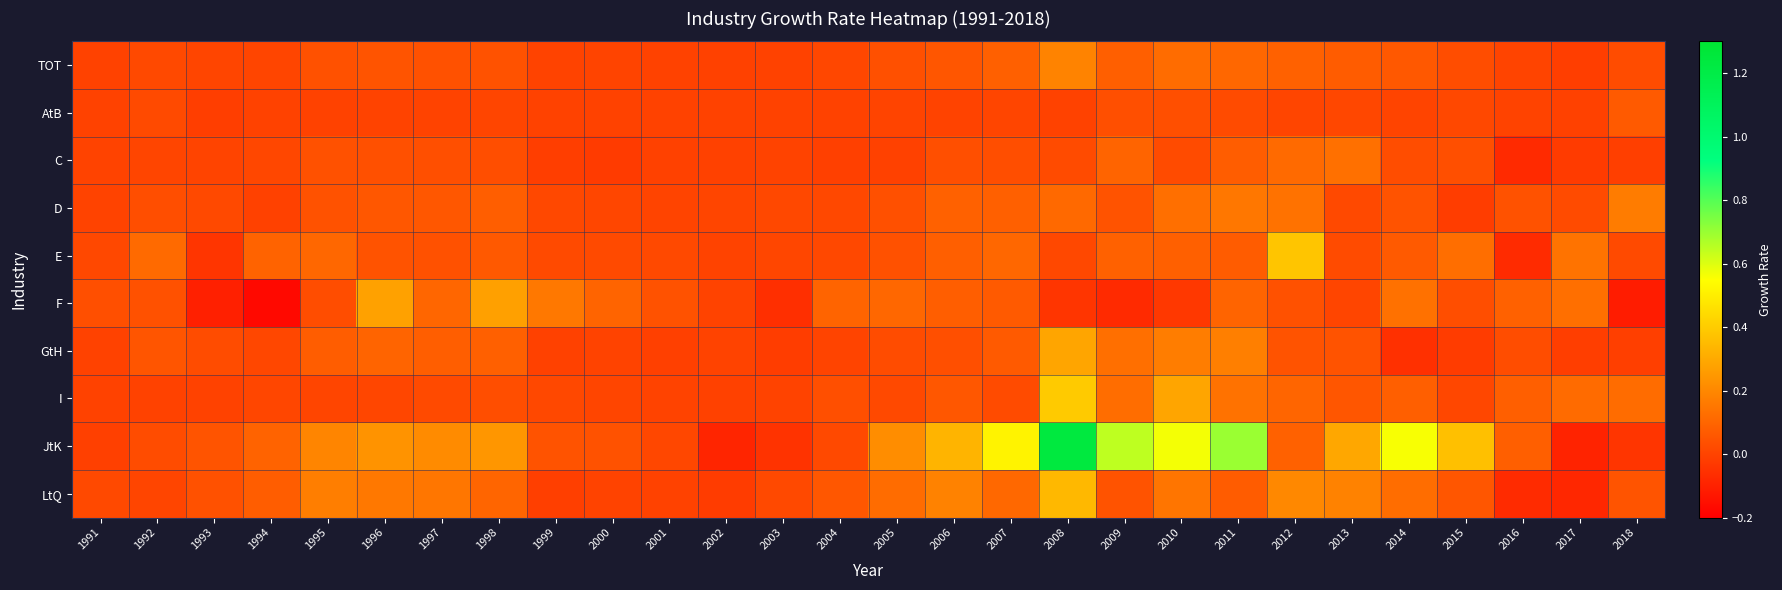

Reading left to right, transcribe all the data shown in this chart.

TOT: 1991=-0.0	1992=0.0	1993=0.0	1994=0.0	1995=0.0	1996=0.1	1997=0.0	1998=0.0	1999=-0.0	2000=0.0	2001=-0.0	2002=-0.0	2003=-0.0	2004=0.0	2005=0.0	2006=0.1	2007=0.1	2008=0.2	2009=0.1	2010=0.1	2011=0.1	2012=0.1	2013=0.1	2014=0.1	2015=0.0	2016=0.0	2017=-0.0	2018=0.0
AtB: 1991=-0.0	1992=0.0	1993=-0.0	1994=-0.0	1995=-0.0	1996=-0.0	1997=0.0	1998=0.0	1999=-0.0	2000=-0.0	2001=-0.0	2002=-0.0	2003=-0.0	2004=-0.0	2005=0.0	2006=0.0	2007=0.0	2008=-0.0	2009=0.0	2010=0.0	2011=0.0	2012=0.0	2013=0.0	2014=0.0	2015=0.0	2016=0.0	2017=-0.0	2018=0.1
C: 1991=0.0	1992=0.0	1993=0.0	1994=0.0	1995=0.0	1996=0.0	1997=0.0	1998=0.0	1999=-0.0	2000=-0.0	2001=-0.0	2002=-0.0	2003=-0.0	2004=-0.0	2005=-0.0	2006=0.0	2007=0.0	2008=0.0	2009=0.1	2010=0.0	2011=0.1	2012=0.1	2013=0.1	2014=0.0	2015=0.0	2016=-0.1	2017=-0.0	2018=-0.0
D: 1991=0.0	1992=0.0	1993=0.0	1994=-0.0	1995=0.0	1996=0.1	1997=0.1	1998=0.1	1999=0.0	2000=0.0	2001=0.0	2002=0.0	2003=0.0	2004=0.0	2005=0.0	2006=0.1	2007=0.1	2008=0.1	2009=0.0	2010=0.1	2011=0.2	2012=0.1	2013=0.0	2014=0.0	2015=-0.0	2016=0.0	2017=0.0	2018=0.2
E: 1991=0.0	1992=0.1	1993=-0.0	1994=0.1	1995=0.1	1996=0.0	1997=0.0	1998=0.1	1999=0.0	2000=0.0	2001=0.0	2002=0.0	2003=0.0	2004=0.0	2005=0.0	2006=0.1	2007=0.1	2008=0.0	2009=0.1	2010=0.1	2011=0.1	2012=0.4	2013=0.0	2014=0.1	2015=0.1	2016=-0.1	2017=0.1	2018=0.0
F: 1991=0.0	1992=0.0	1993=-0.1	1994=-0.2	1995=0.0	1996=0.3	1997=0.1	1998=0.3	1999=0.2	2000=0.1	2001=0.0	2002=0.0	2003=-0.1	2004=0.1	2005=0.1	2006=0.1	2007=0.1	2008=-0.0	2009=-0.1	2010=-0.0	2011=0.1	2012=0.0	2013=0.0	2014=0.1	2015=0.0	2016=0.1	2017=0.1	2018=-0.1
GtH: 1991=-0.0	1992=0.1	1993=0.0	1994=0.0	1995=0.1	1996=0.1	1997=0.1	1998=0.1	1999=-0.0	2000=0.0	2001=-0.0	2002=-0.0	2003=-0.0	2004=0.0	2005=0.0	2006=0.0	2007=0.1	2008=0.3	2009=0.1	2010=0.2	2011=0.2	2012=0.0	2013=0.0	2014=-0.1	2015=-0.0	2016=0.0	2017=-0.0	2018=-0.0
I: 1991=-0.0	1992=-0.0	1993=-0.0	1994=0.0	1995=0.0	1996=0.0	1997=0.0	1998=0.0	1999=0.0	2000=0.0	2001=-0.0	2002=-0.0	2003=0.0	2004=0.0	2005=0.0	2006=0.1	2007=0.0	2008=0.4	2009=0.1	2010=0.3	2011=0.1	2012=0.1	2013=0.1	2014=0.1	2015=0.0	2016=0.1	2017=0.1	2018=0.1
JtK: 1991=-0.0	1992=0.0	1993=0.1	1994=0.1	1995=0.2	1996=0.2	1997=0.2	1998=0.2	1999=0.0	2000=0.0	2001=0.0	2002=-0.1	2003=-0.0	2004=0.0	2005=0.2	2006=0.3	2007=0.5	2008=1.2	2009=0.6	2010=0.6	2011=0.7	2012=0.1	2013=0.3	2014=0.6	2015=0.4	2016=0.1	2017=-0.1	2018=-0.0
LtQ: 1991=0.0	1992=0.0	1993=0.0	1994=0.1	1995=0.2	1996=0.2	1997=0.2	1998=0.1	1999=-0.0	2000=0.0	2001=-0.0	2002=-0.0	2003=0.0	2004=0.1	2005=0.1	2006=0.2	2007=0.1	2008=0.3	2009=0.0	2010=0.1	2011=0.1	2012=0.2	2013=0.2	2014=0.1	2015=0.1	2016=-0.1	2017=-0.1	2018=0.1